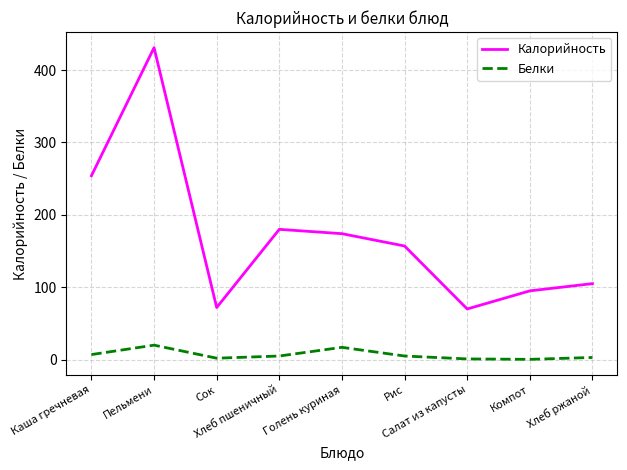

Which series has the largest total across all categories?

Калорийность